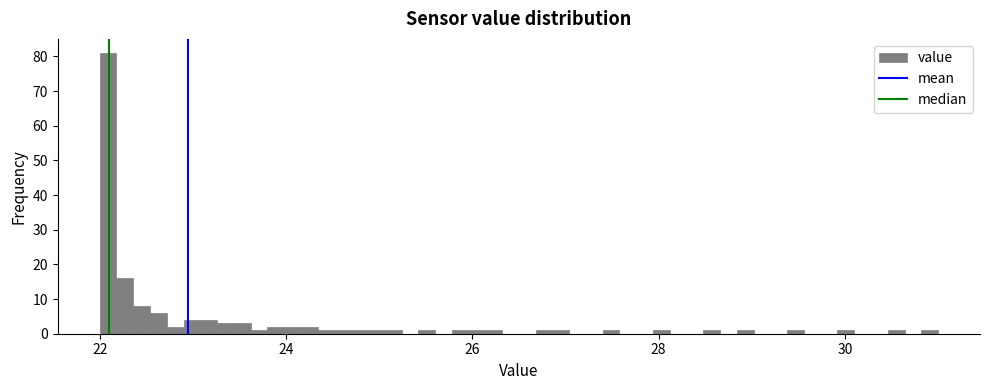

Around what value on the x-axis is the tallest bar? Give the approximate position of its centre, as read against the axis.

22.0